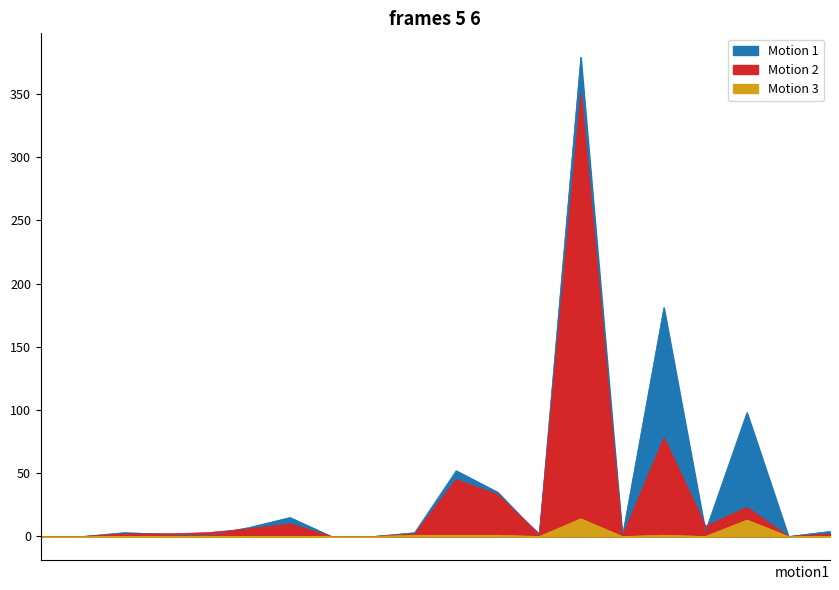

Reading left to right, list all the values displayed in this chart.

total-domains: 9995=0	1448=0	1082=3	1628=2	134=1	938=7	100=15	818=0	1149=0	1673=3	1052=52	1519=35	1491=1	303=379	53=0	463=181	1262=4	433=98	65=0	617=4
total-nameservers: 9995=0	1448=0	1082=2	1628=2	134=3	938=6	100=10	818=0	1149=0	1673=2	1052=45	1519=33	1491=2	303=350	53=0	463=78	1262=8	433=23	65=0	617=2
net-adds-1-yr: 9995=0	1448=0	1082=0	1628=0	134=0	938=0	100=0	818=0	1149=0	1673=1	1052=1	1519=1	1491=0	303=14	53=0	463=1	1262=0	433=13	65=0	617=0